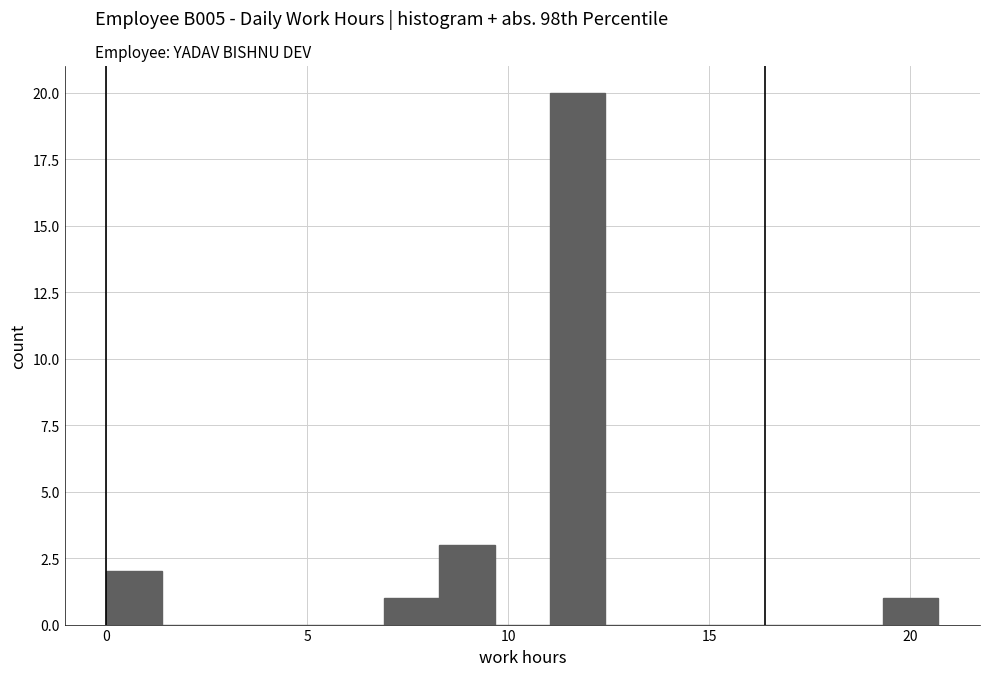

Around what value on the x-axis is the tallest bar? Give the approximate position of its centre, as read against the axis.

11.5